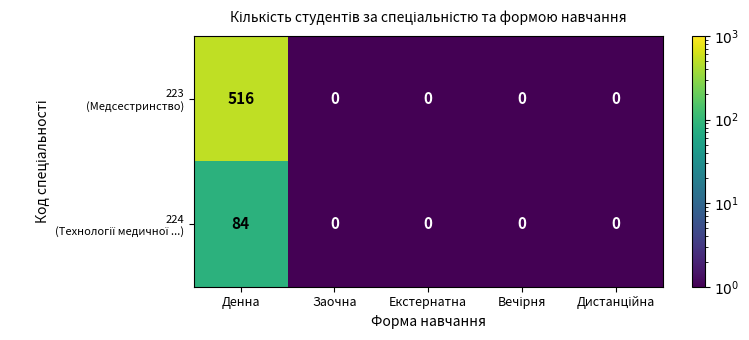

At which category is the sum across all series the highest?

Денна